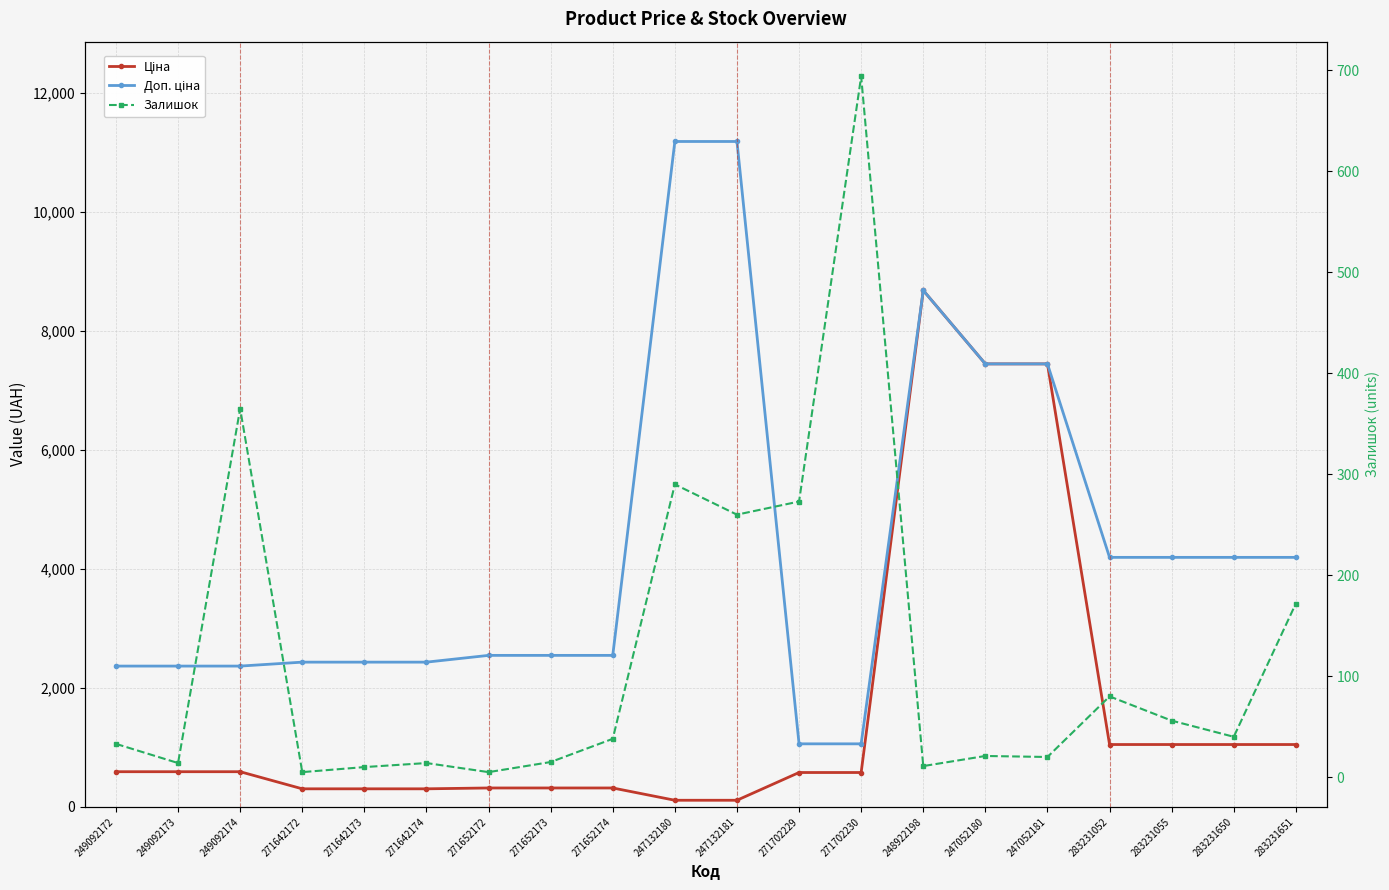

True or false: Доп. ціна and Ціна intersect in this chart.

False